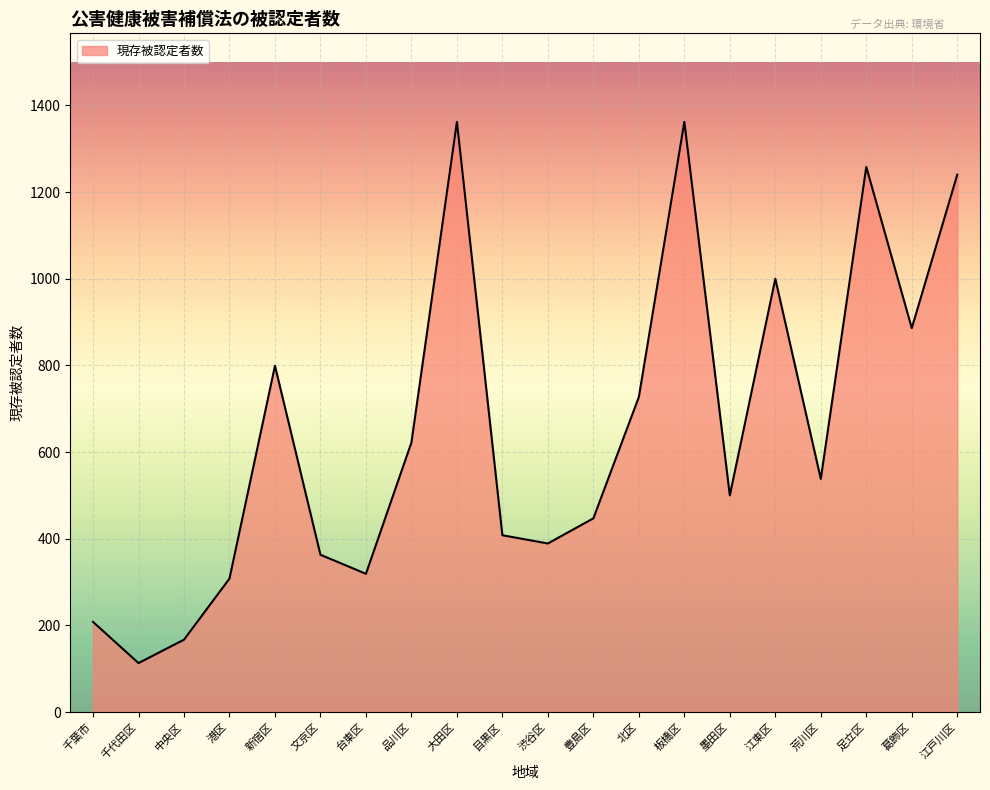

The chart shows a value of 1000 at 江東区. True or false?

True